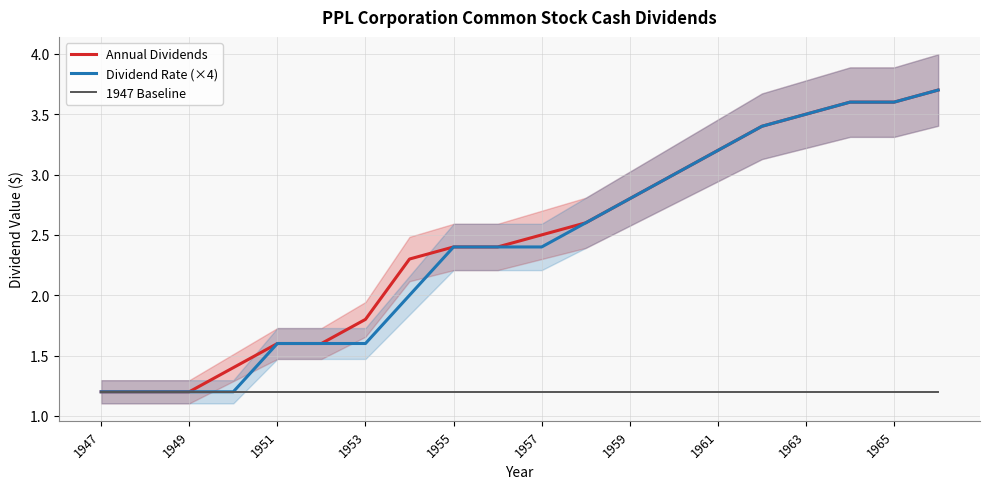

The 1947 Baseline series shows 1.2 at 1949. True or false?

True